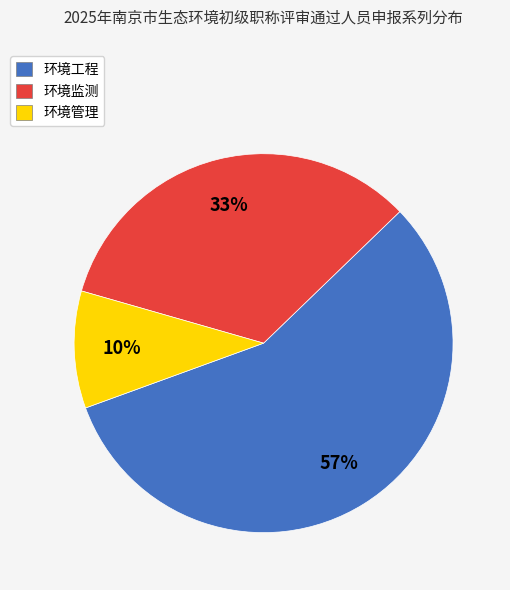

How many segments does this pie chart have?

3